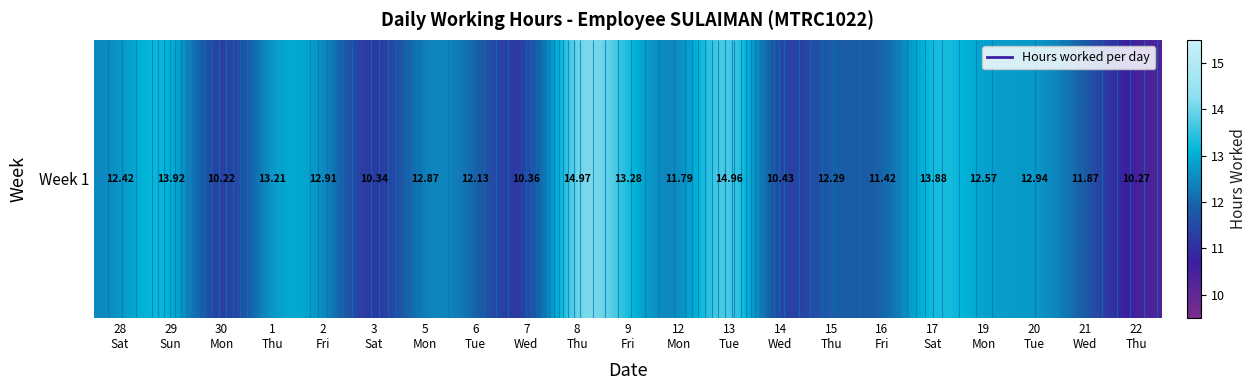

True or false: the data shows 16.5 at 3
Sat.

False